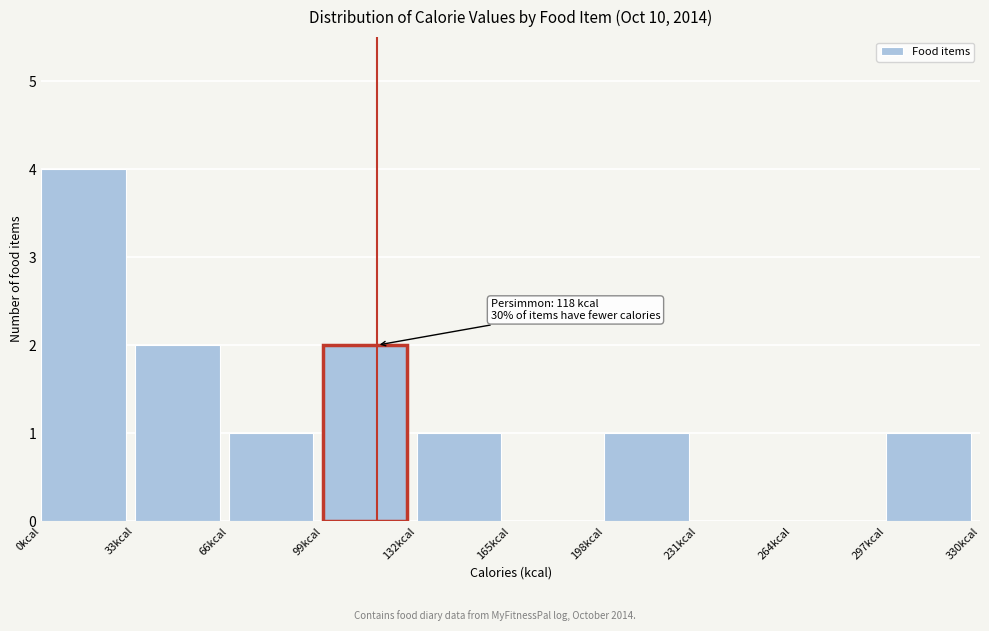

Over which range of the x-axis is the bar tallest?

0 to 33